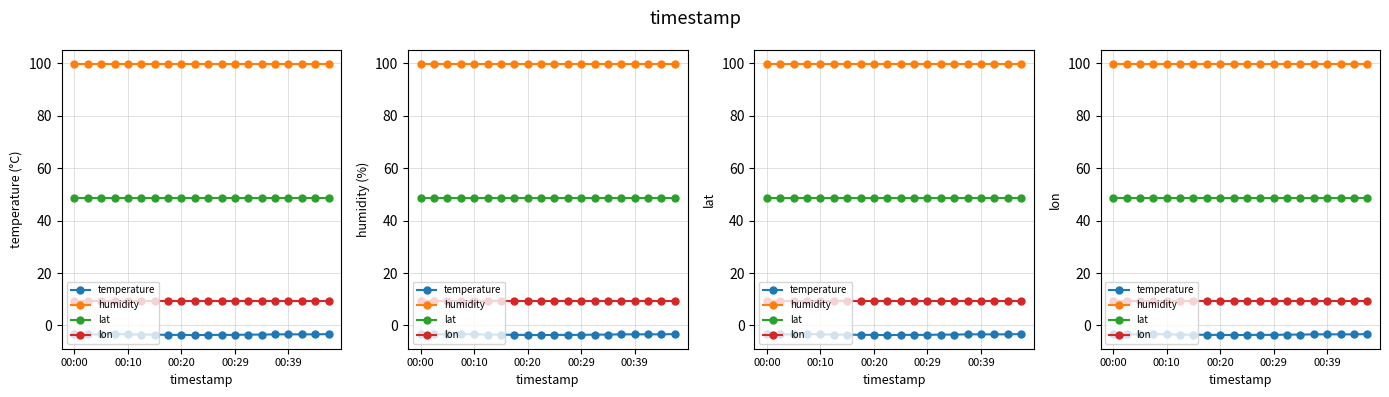

What is the difference between the highest and lowest values at 00:20?

103.3